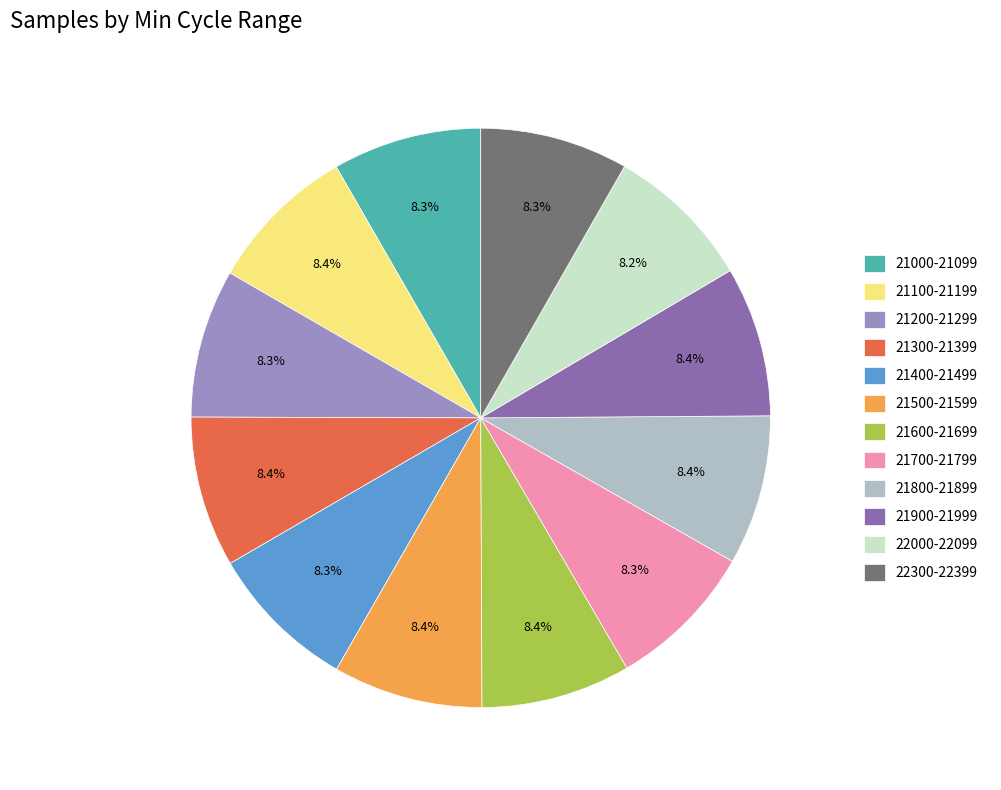

Does 21000-21099 represent more than half of the total?

No